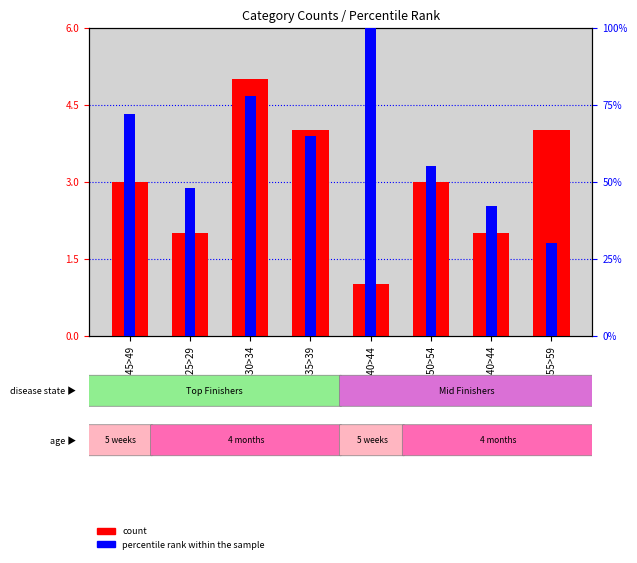

Which series changed the most between M25>29 and M55>59?

count